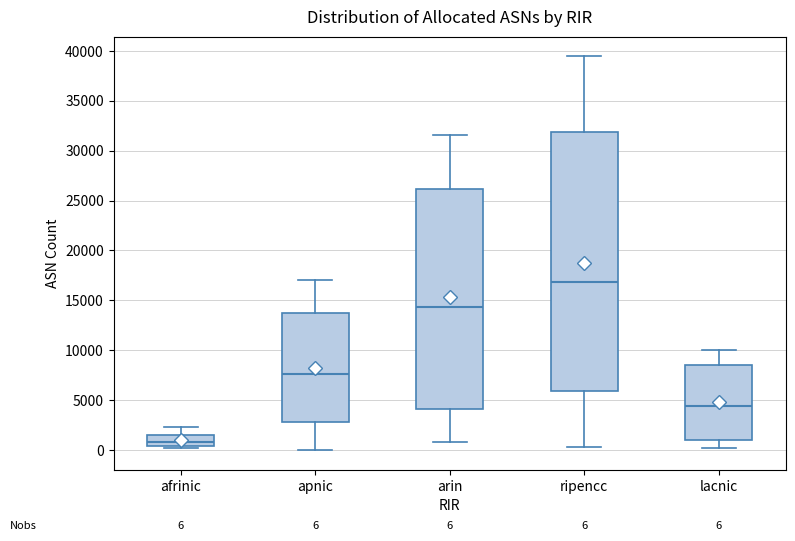

Which box has the lowest median line?

afrinic